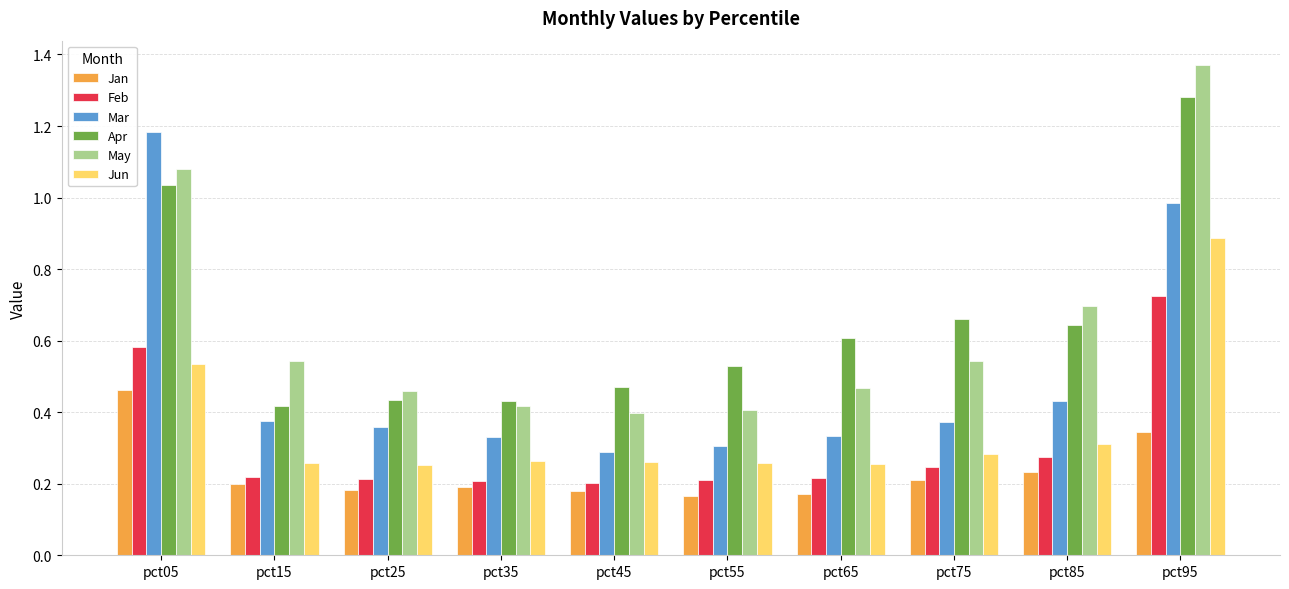

The Mar series shows 0.2 at pct25. True or false?

False